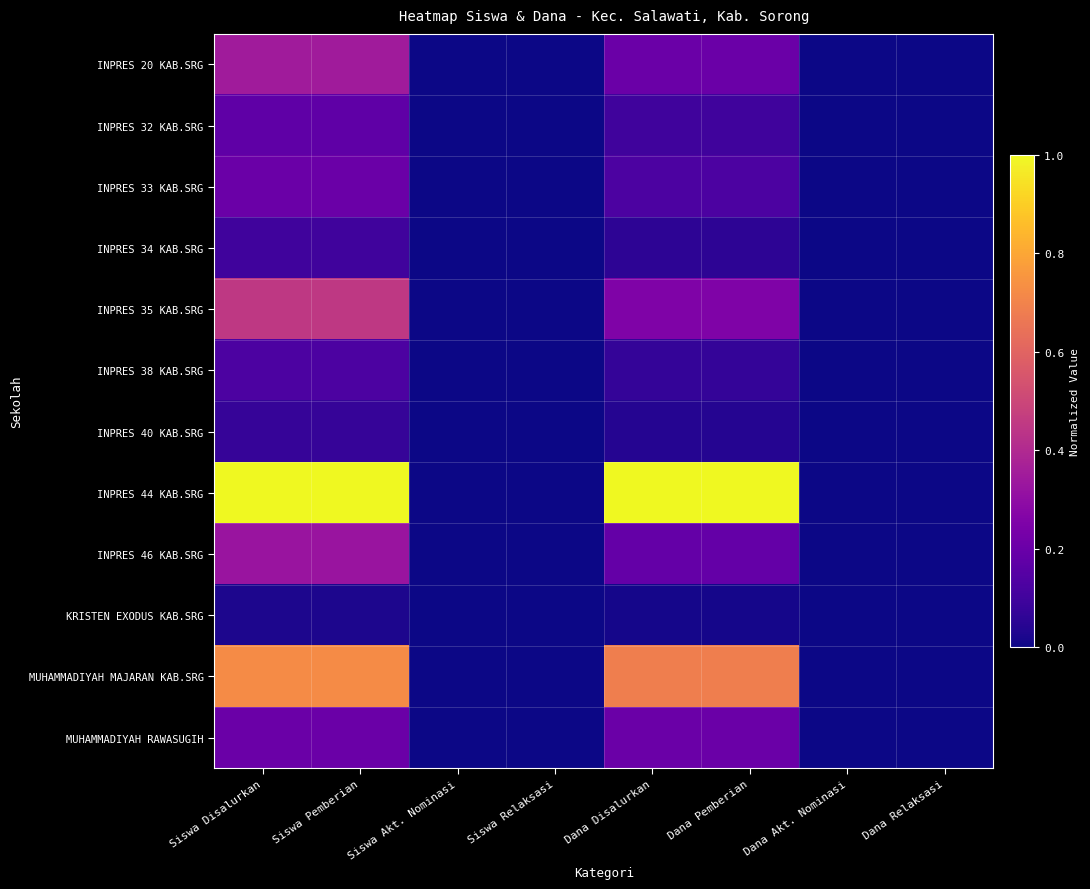

Which category has the lowest value across all series?

Siswa Akt. Nominasi